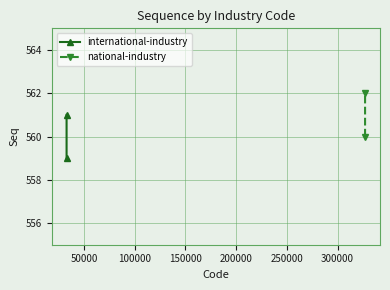

What is the sum of all national-industry values?

1122